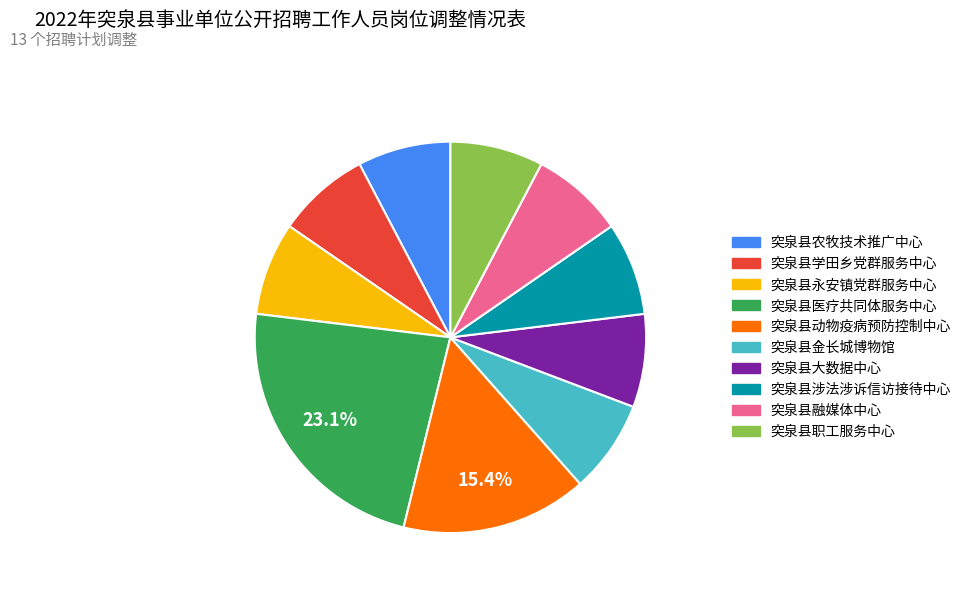

To the nearest percent, what is the average slice percentage?

10%